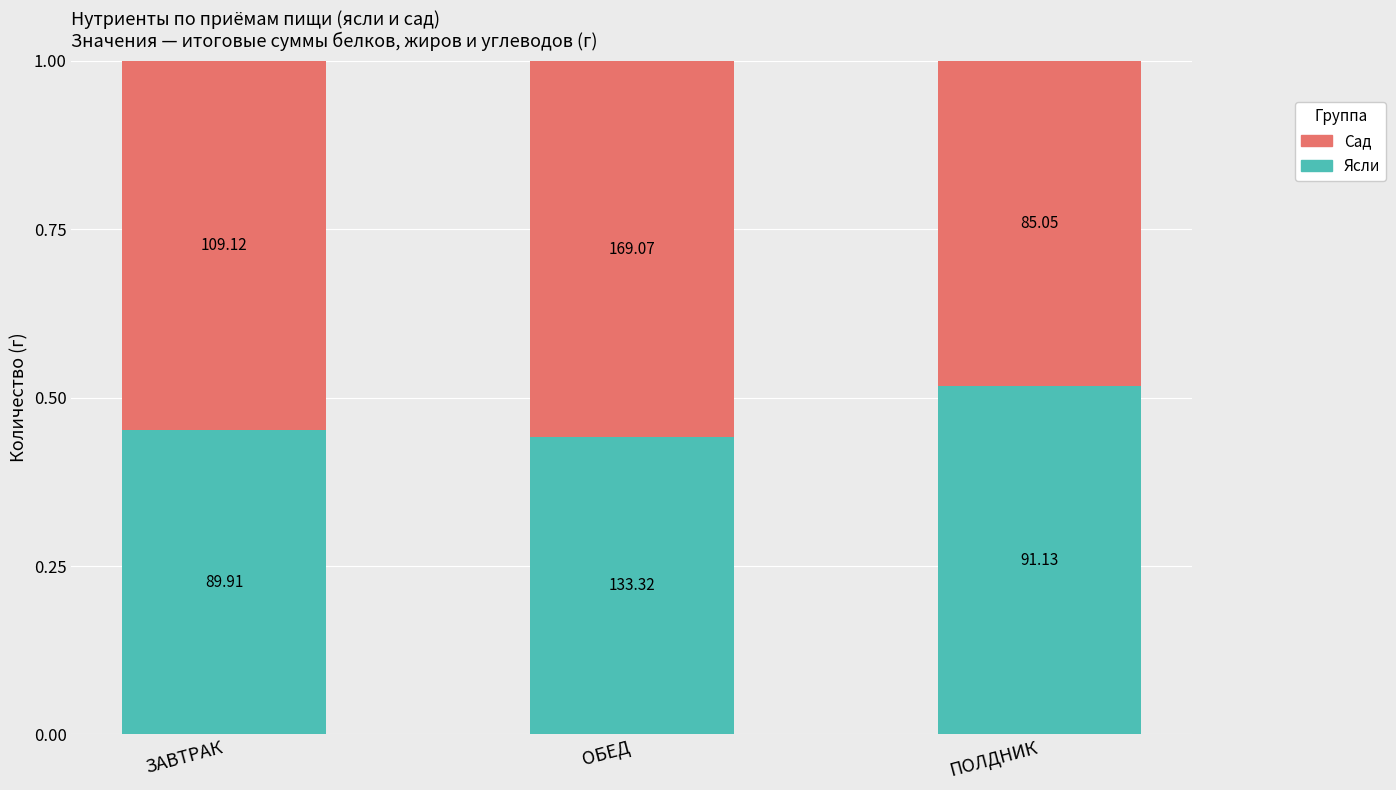

Which series has the largest total across all categories?

Сад